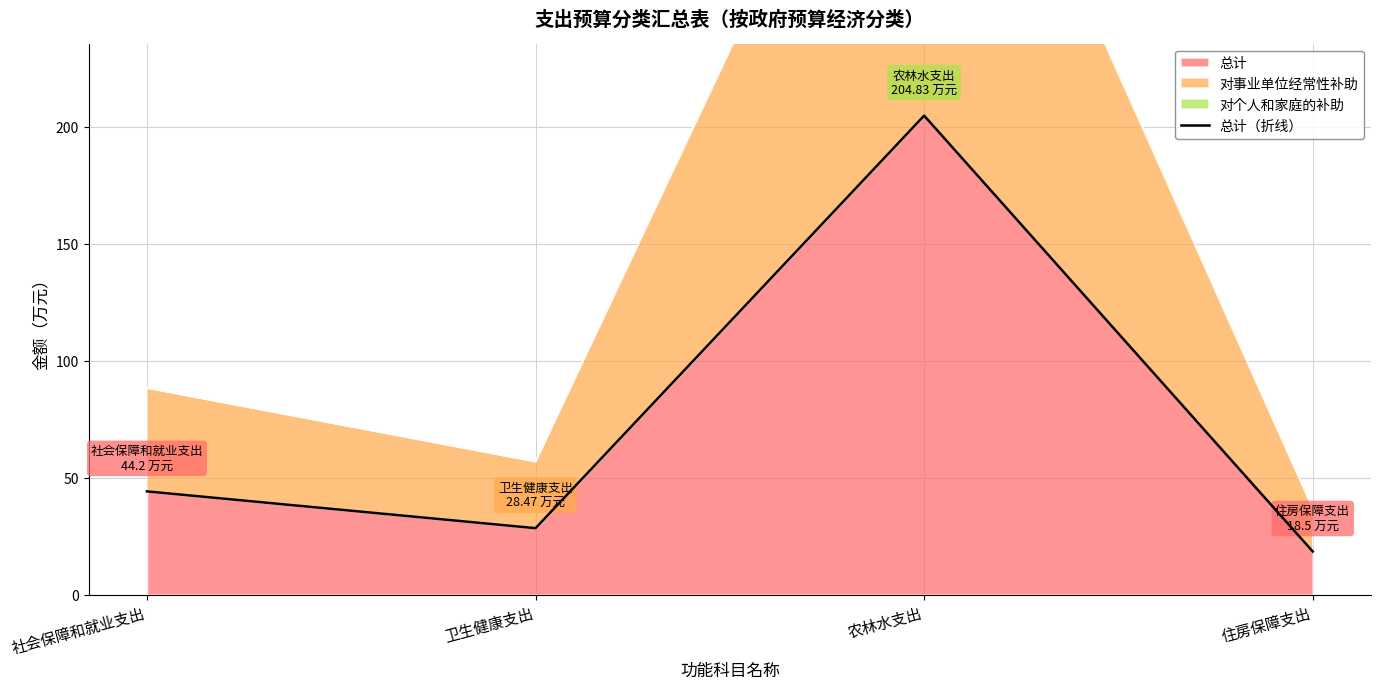

What position from the left is 社会保障和就业支出?

1